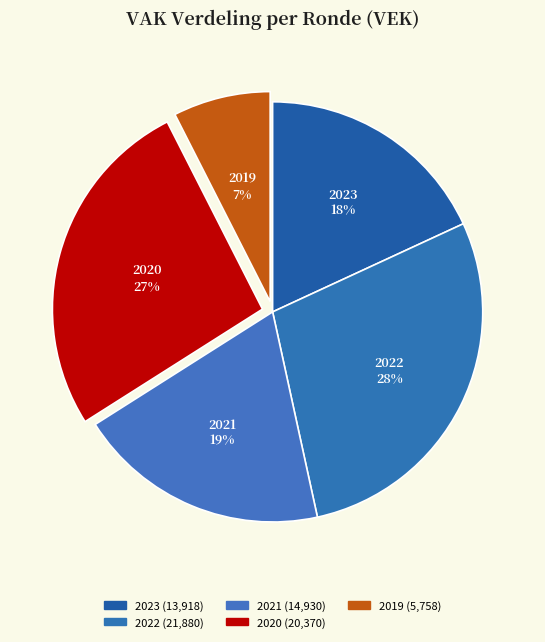

Count the number of slices in the pie.

5